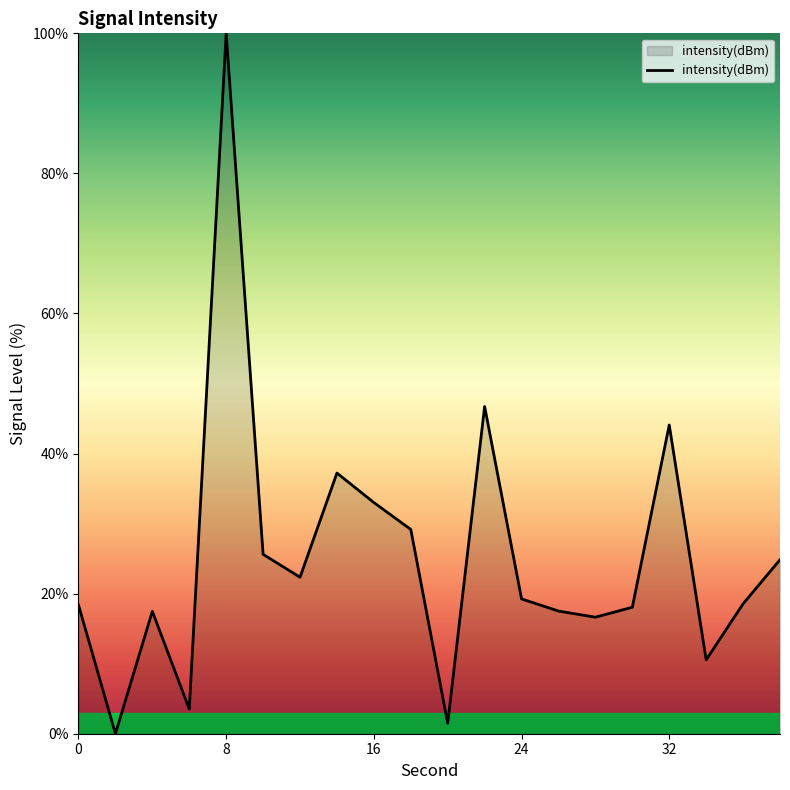

What is the difference between the maximum and minimum values?

100.0